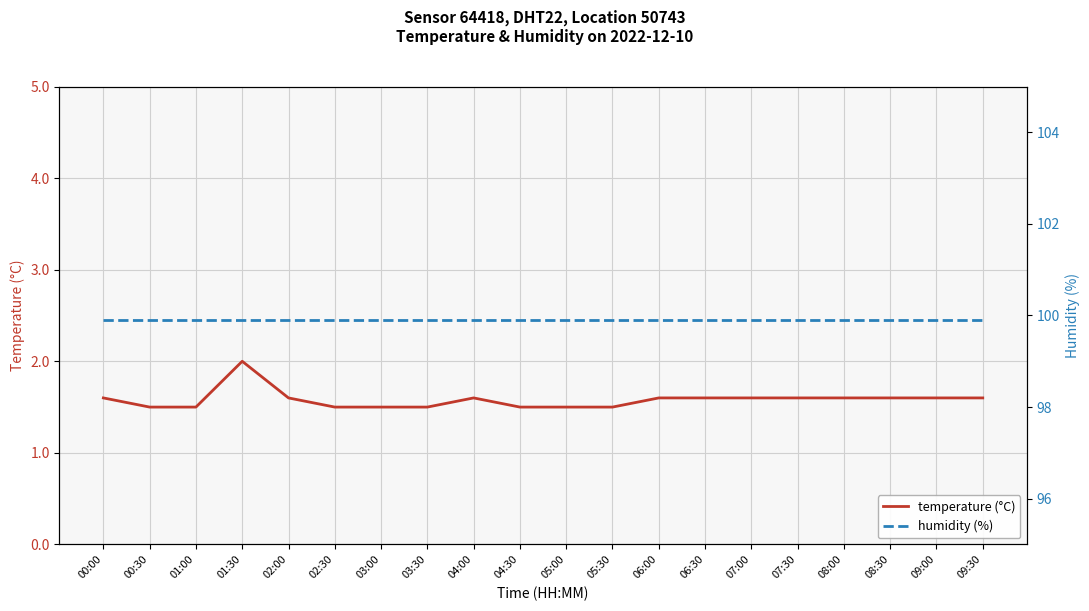

True or false: temperature (°C) and humidity (%) intersect in this chart.

False